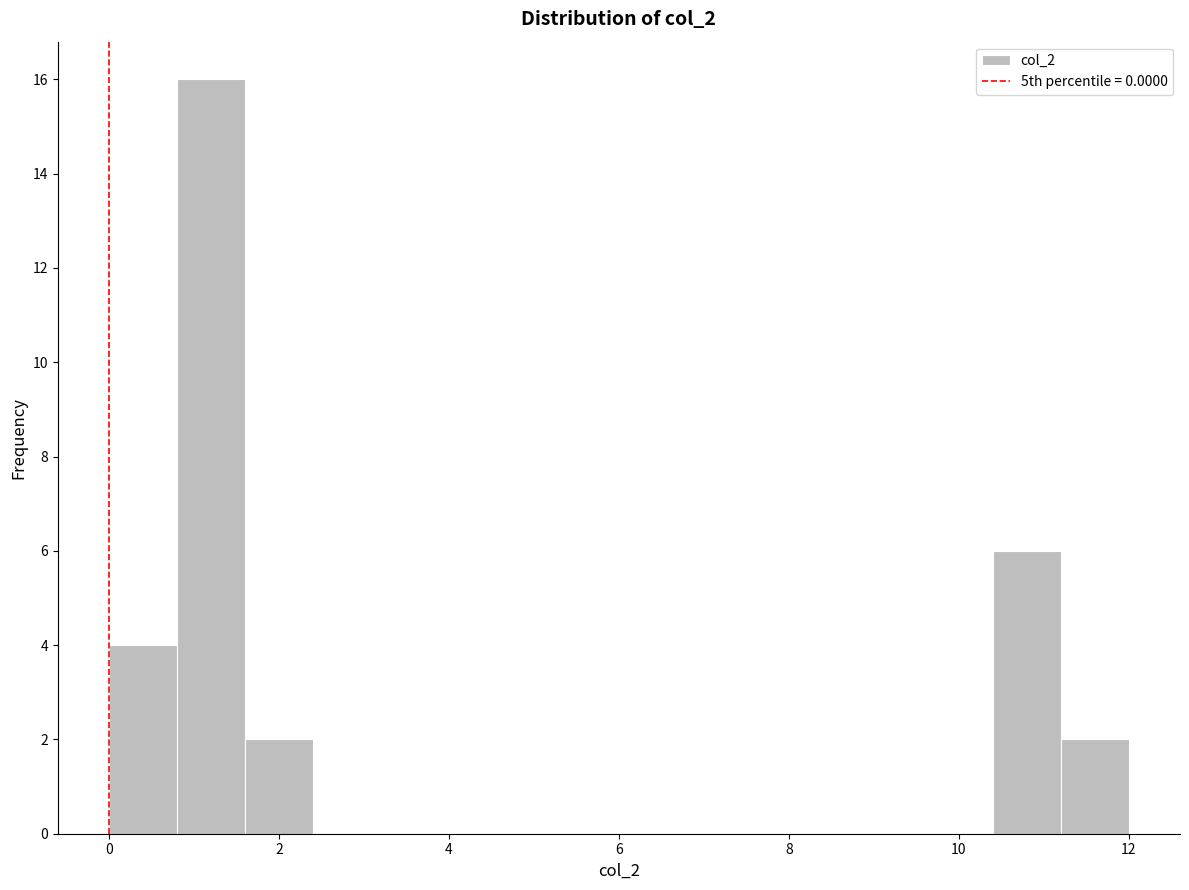

How tall is the bar that spans 11.2 to 12.0 on the x-axis? The values are not printed on the chart, so give them approximately, as read against the axis.

2